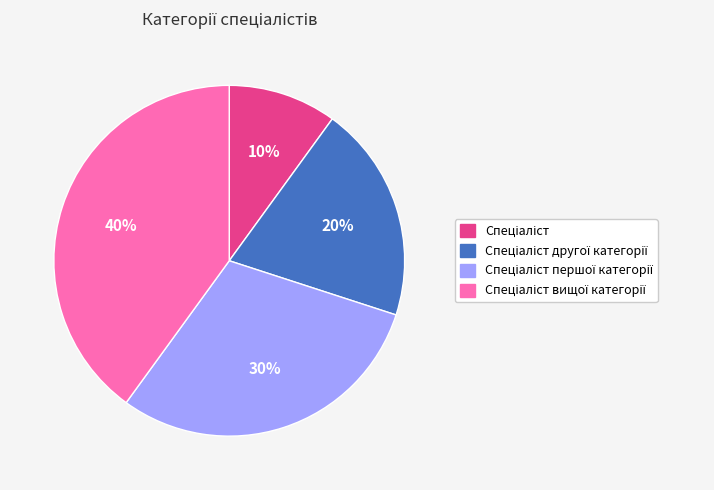

Does any single category account for the majority?

No